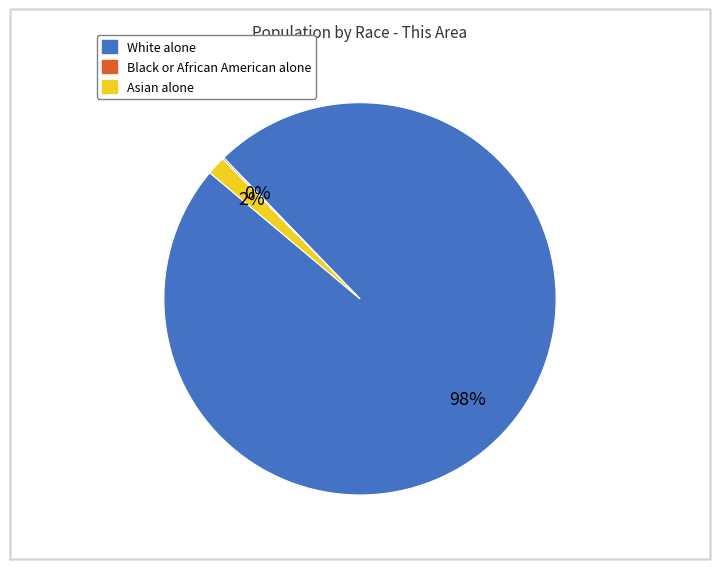

Which category accounts for the majority?

White alone